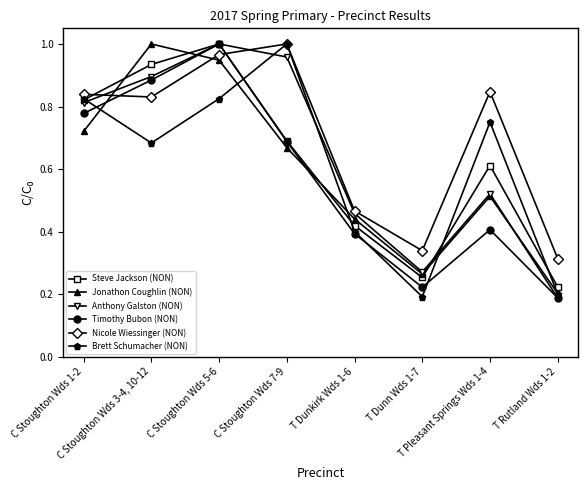

True or false: Anthony Galston (NON) has more than 1 points higher than both neighbors.

True